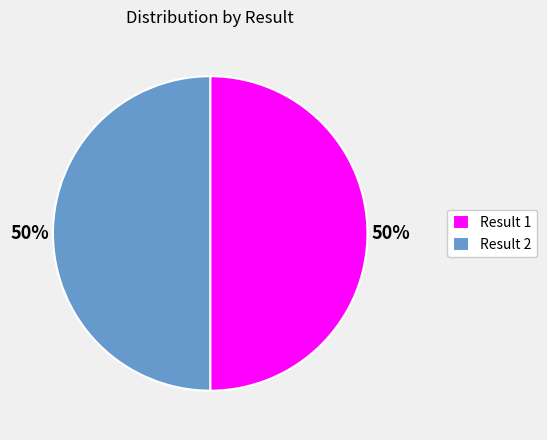

To the nearest percent, what is the combined percentage of Result 1 and Result 2?

100%